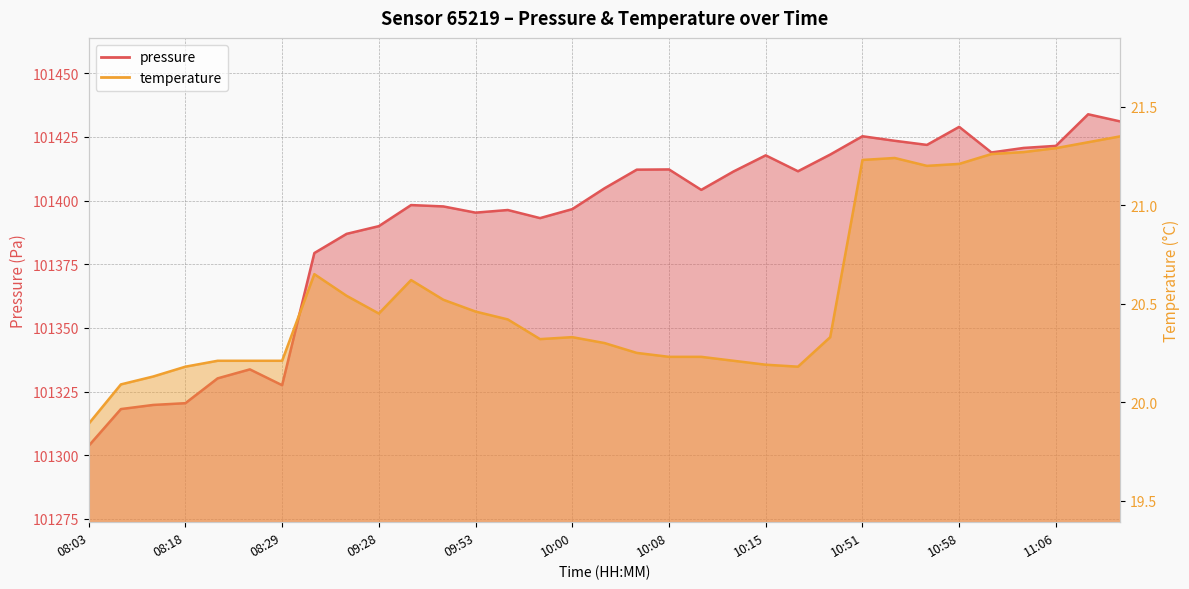

At 10:13, list the series in order from largest to smallest.

pressure, temperature